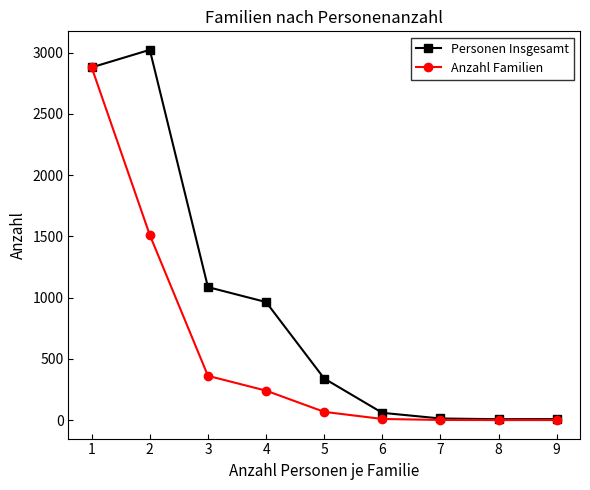

At which label is Personen Insgesamt closest to 1515?

3